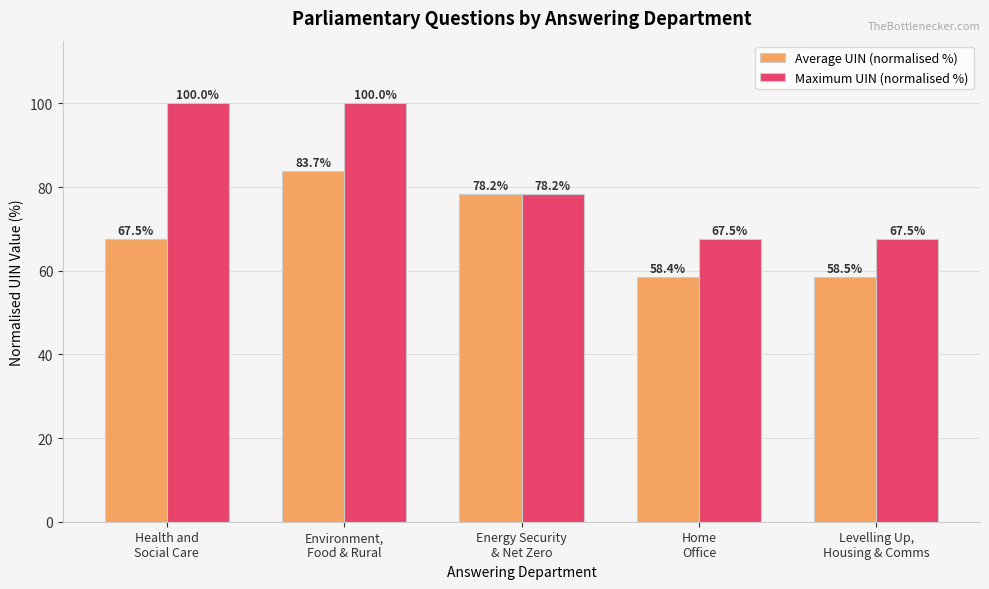

What is the label of the 3rd bar from the left?

Energy Security
& Net Zero